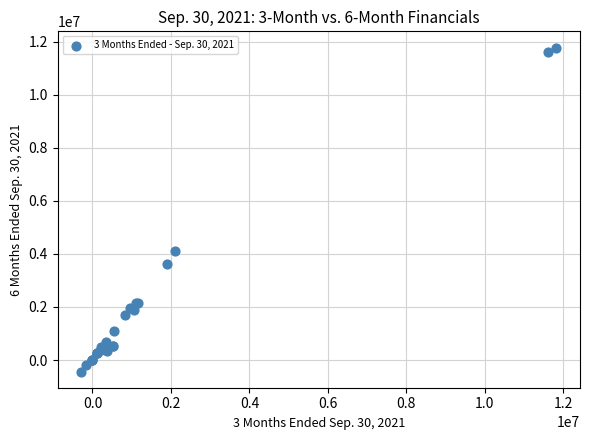

What Y value in the scatter plot is closest to 5671082?

4121289.0